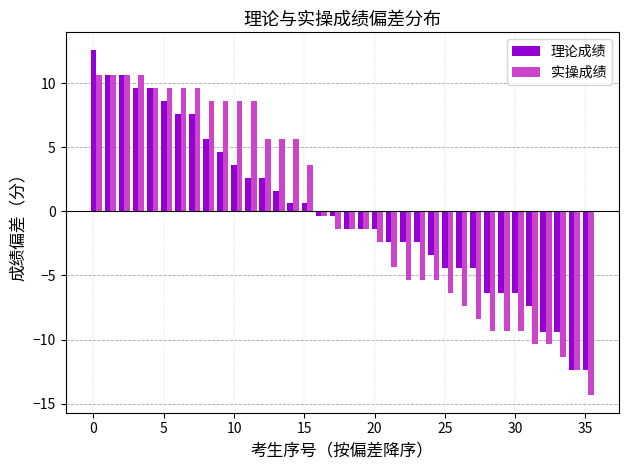

List the series in order of their peak value, lowest first.

实操成绩, 理论成绩